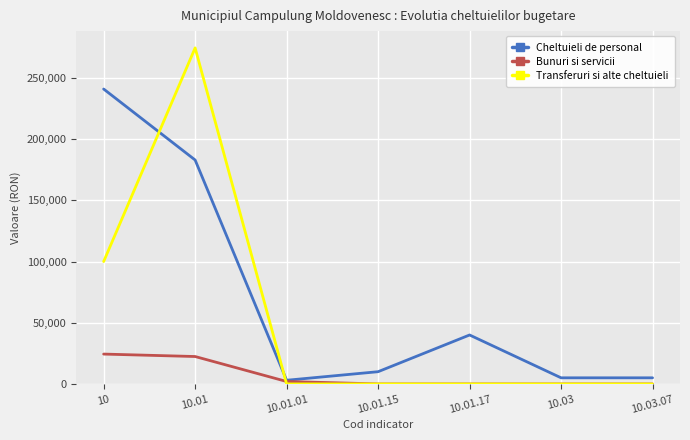

True or false: Transferuri si alte cheltuieli has more than 0 interior local peaks.

True